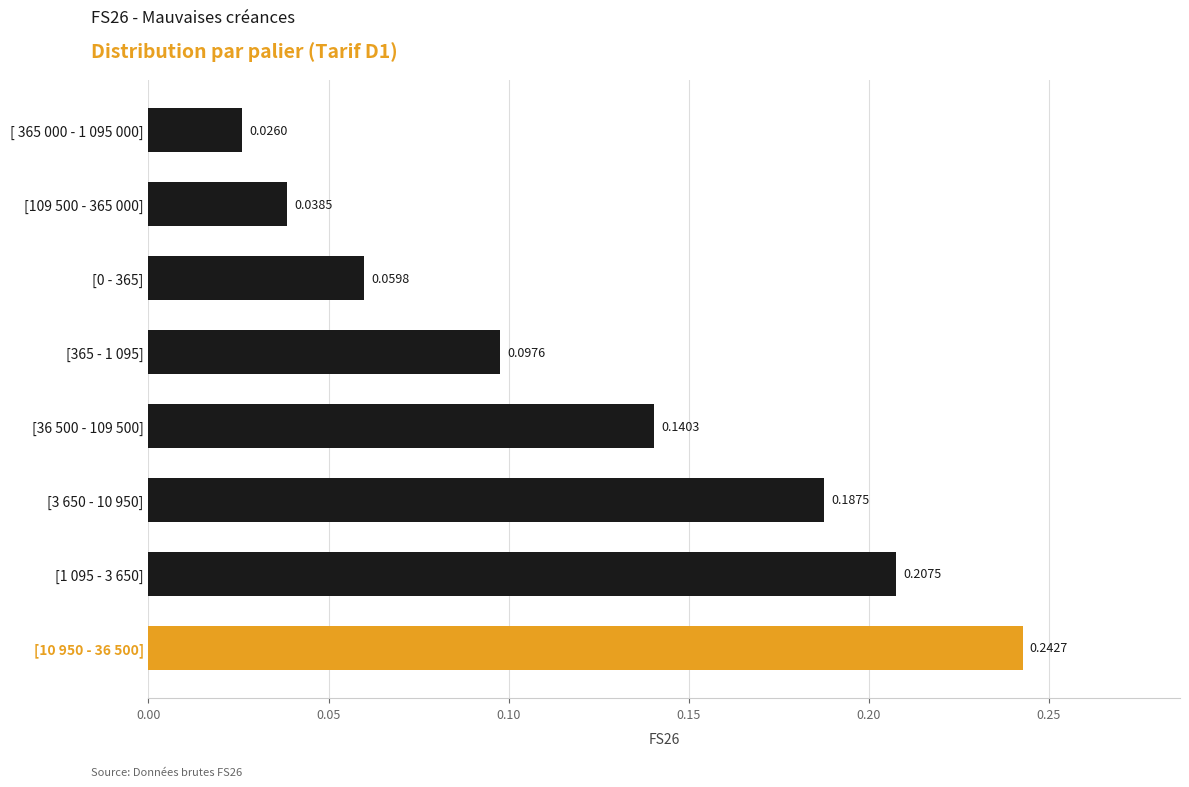

Between [1 095 - 3 650] and [0 - 365], which is larger?

[1 095 - 3 650]